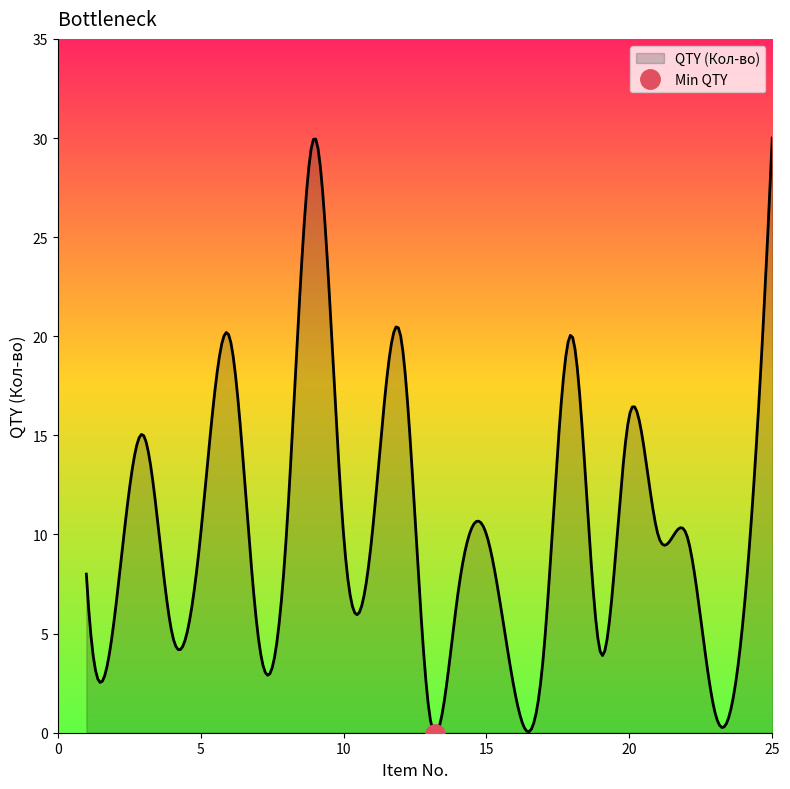

Reading right to left, extract all data points from this chart.

QTY (Кол-во): 30	6	1	10	10	16	4	20	4	2	10	7	1	20	10	10	30	10	5	20	10	5	15	6	8
Item (Поз.): 25	24	23	22	21	20	19	18	17	16	15	14	13	12	11	10	9	8	7	6	5	4	3	2	1